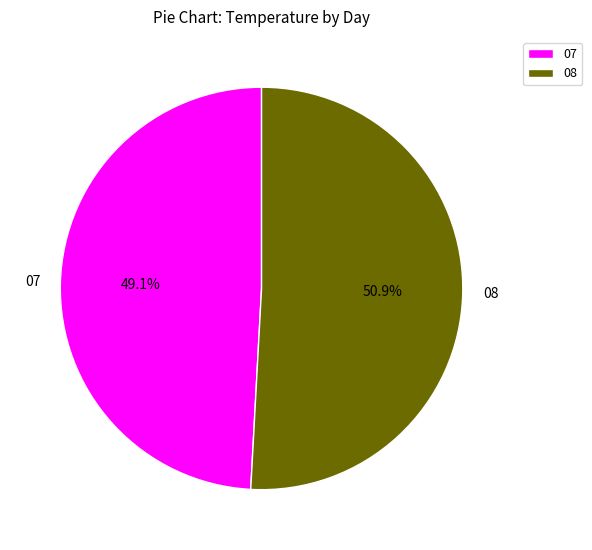

To the nearest percent, what percentage of the pie is 07?

49%